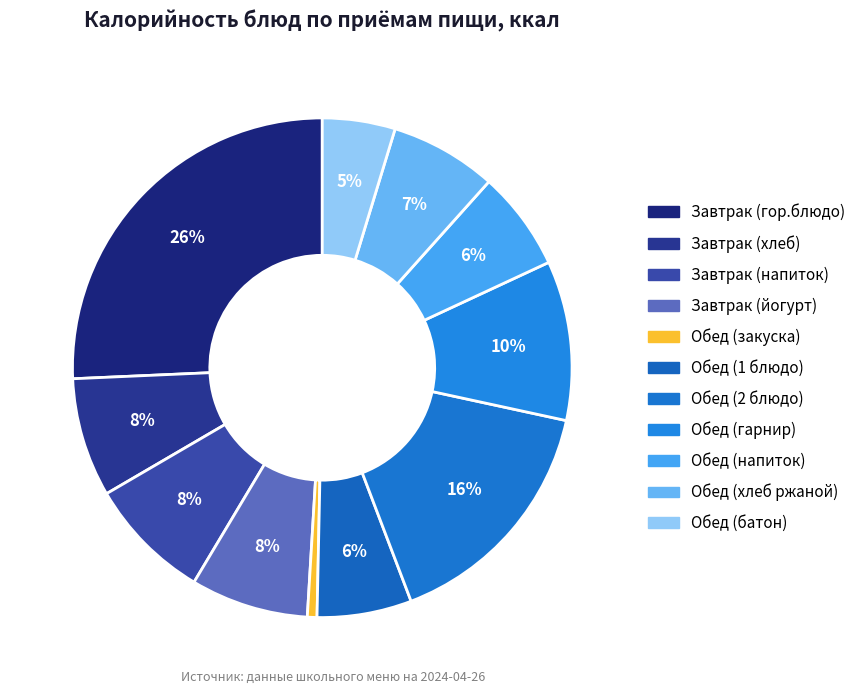

Count the number of slices in the pie.

11